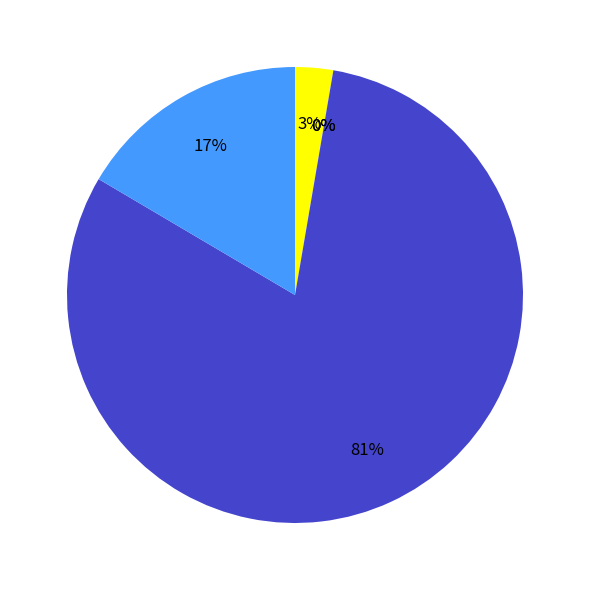

Is there any slice that represents more than half of the pie?

Yes